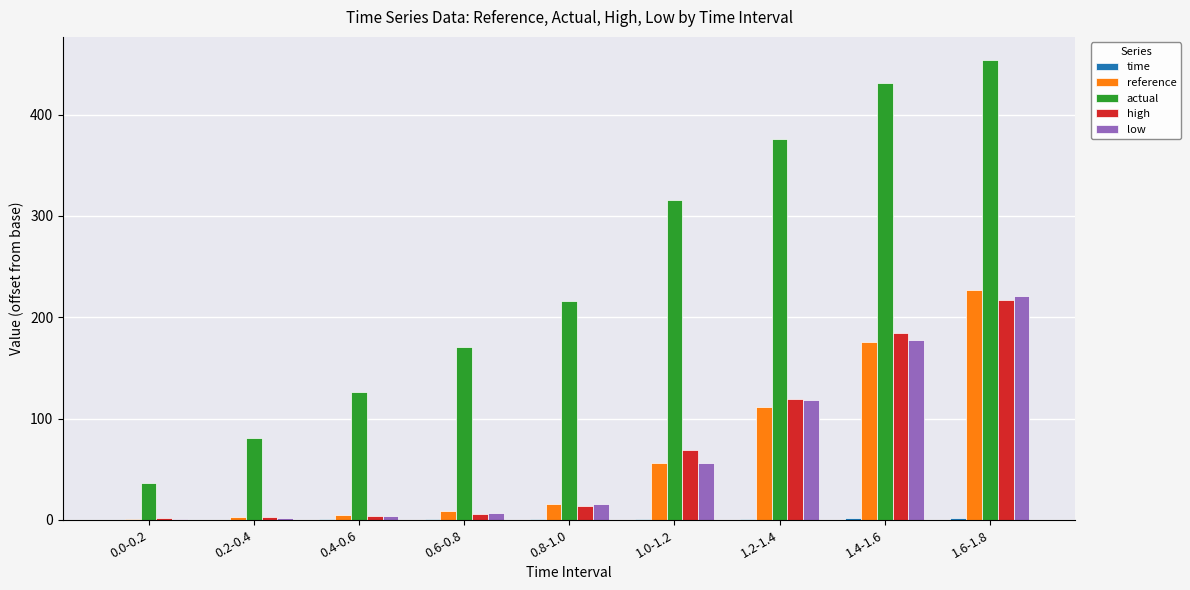

The value of actual at 0.2-0.4 is 20.2. True or false?

False